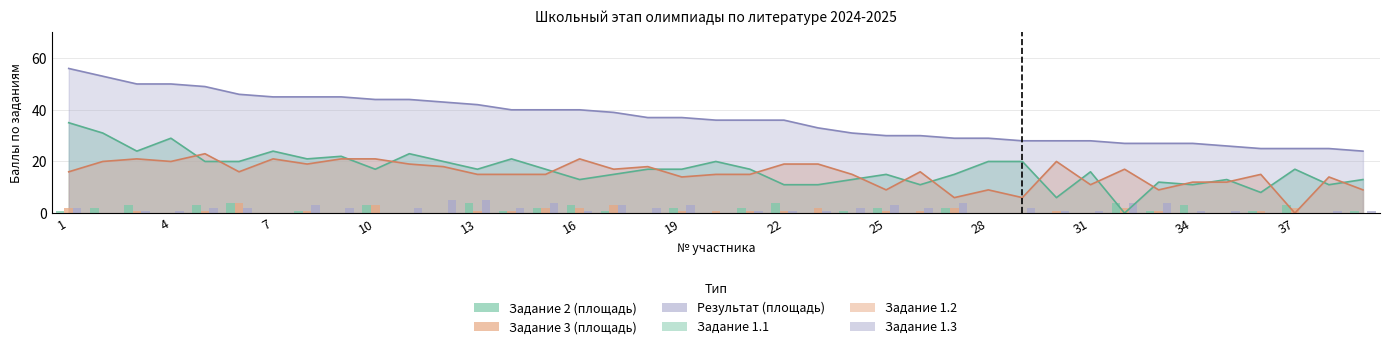

How many groups of bars are there?

39